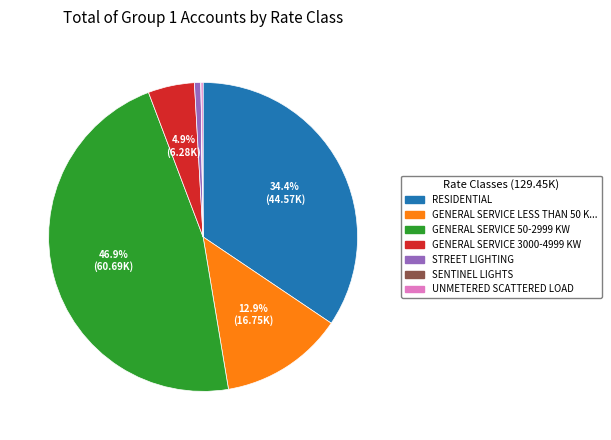

Is there a majority slice in this chart?

No